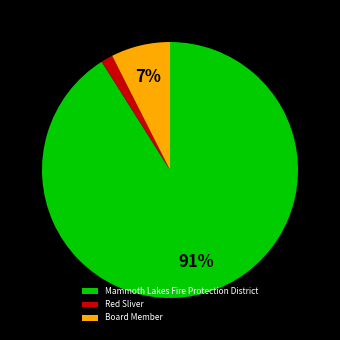

Is there any slice that represents more than half of the pie?

Yes